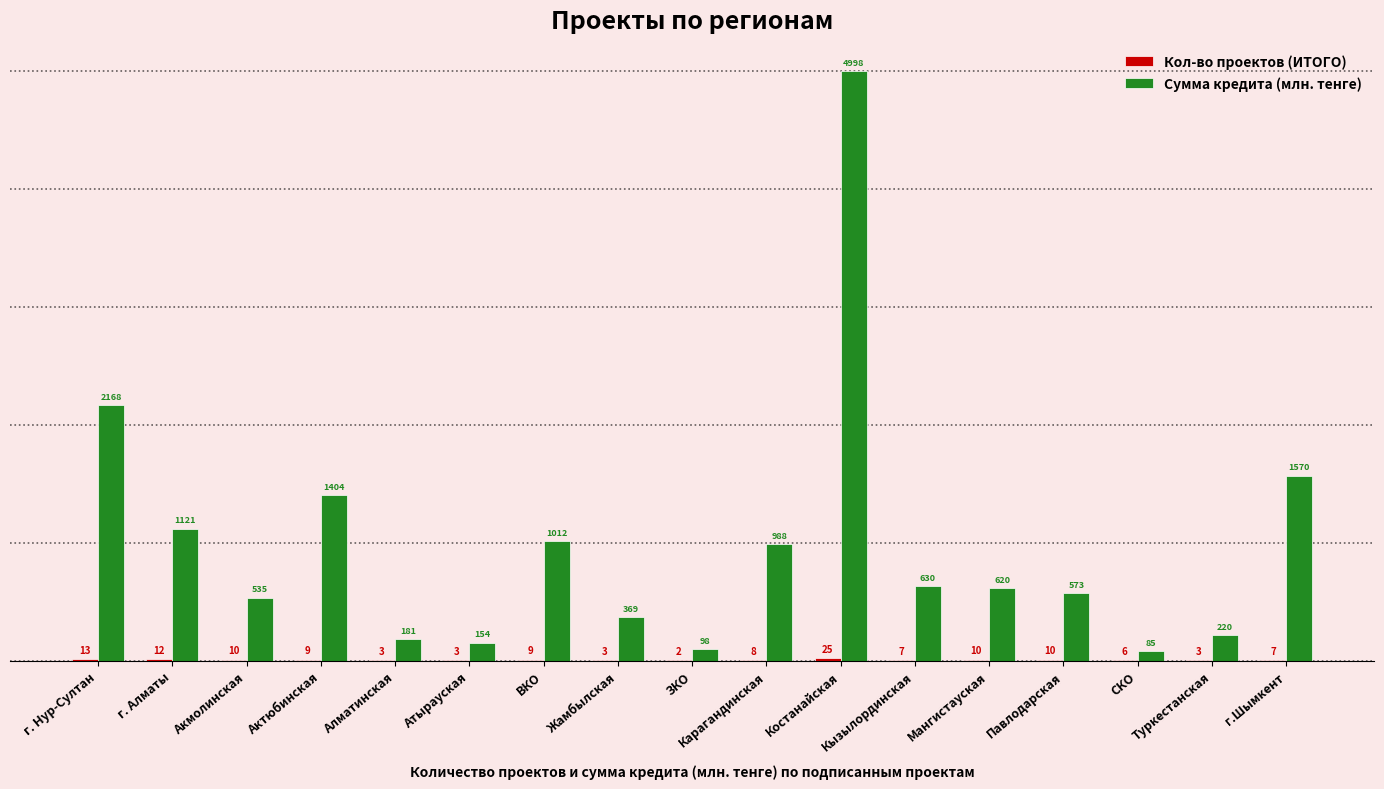

Which series has the largest total across all categories?

Сумма кредита (млн. тенге)